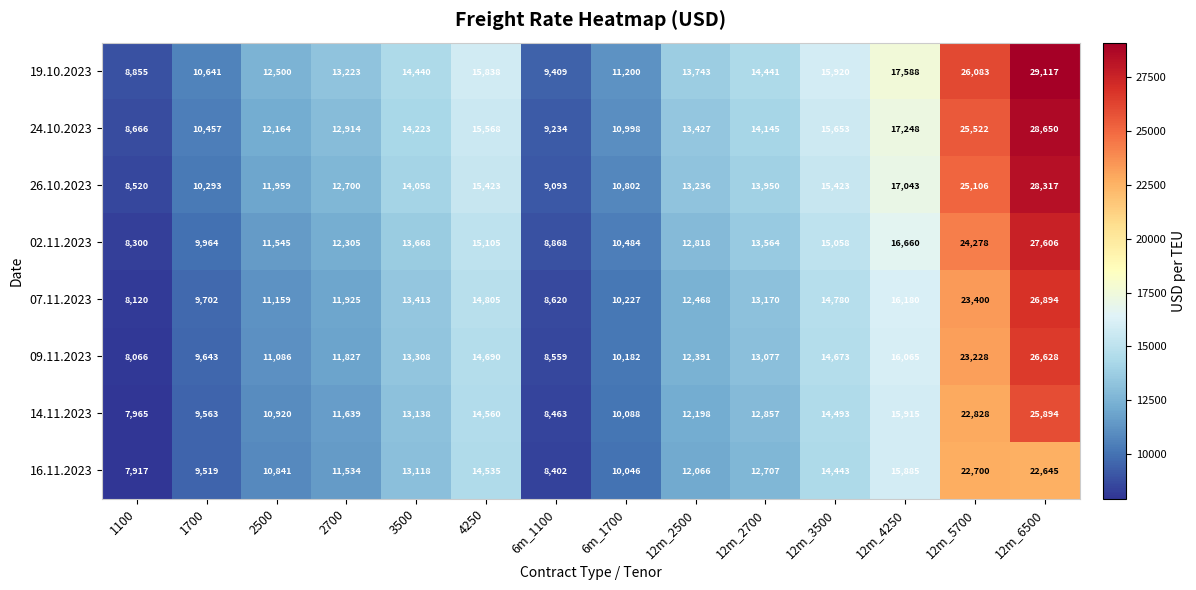

Which series has the widest spread of values?

19.10.2023